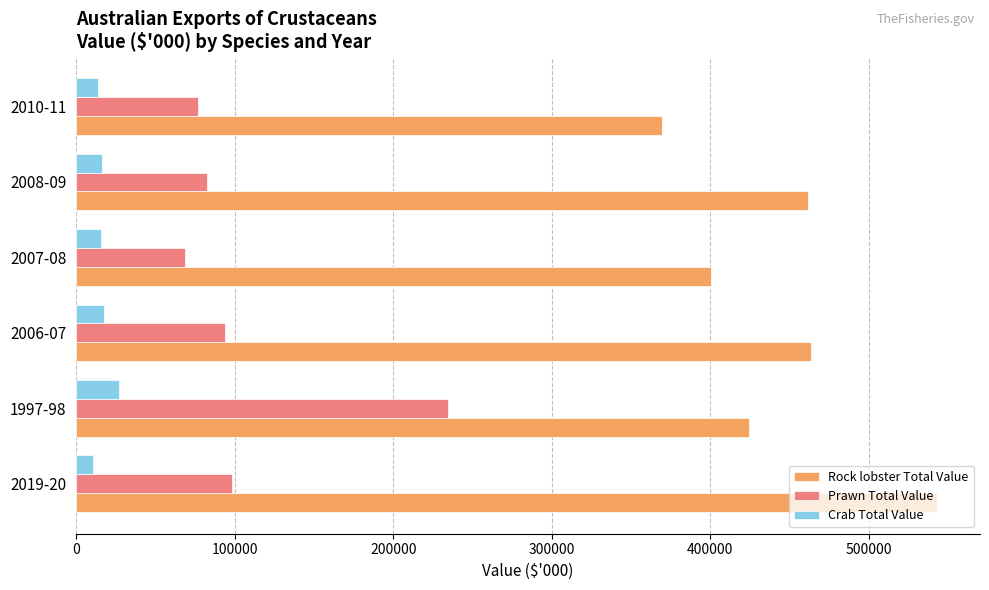

Rank the series by their maximum value, from highest to lowest.

Rock lobster Total Value, Prawn Total Value, Crab Total Value